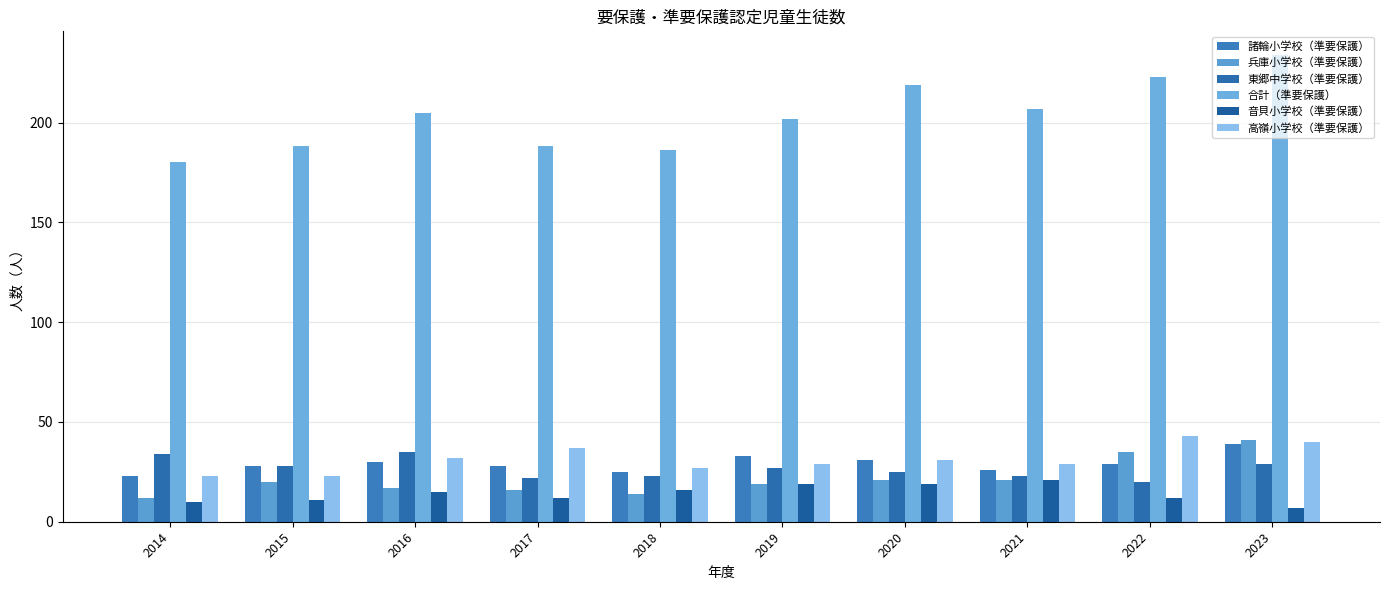

How many bars are there in total?

60